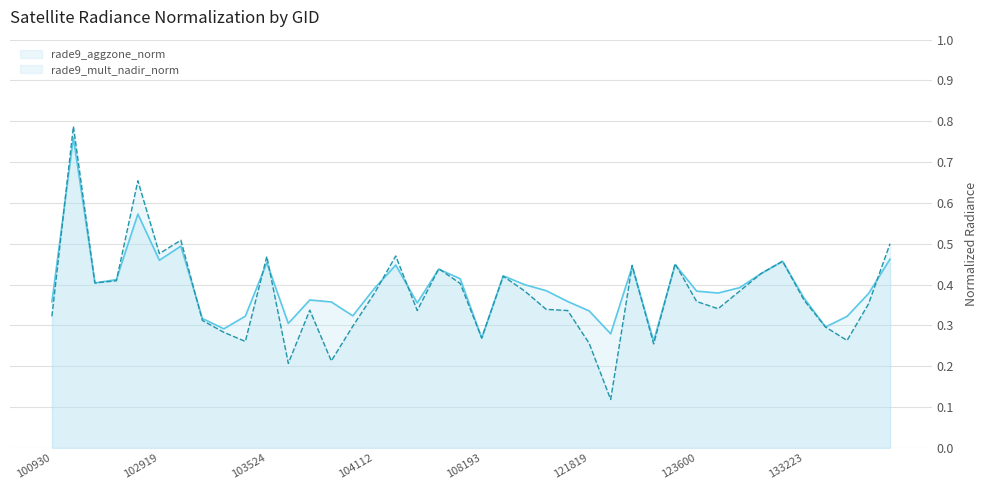

Which series has the widest spread of values?

rade9_mult_nadir_norm